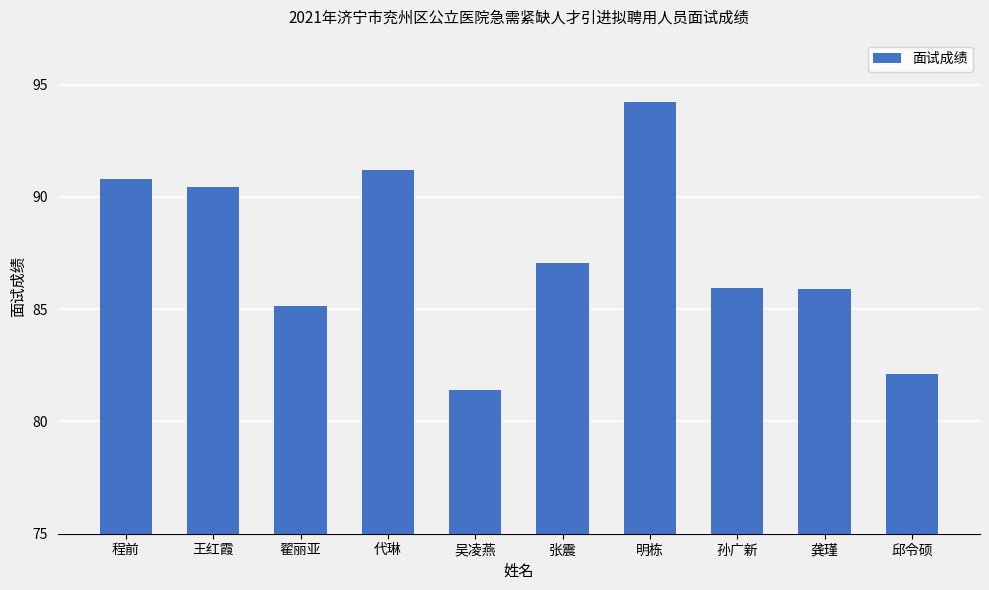

What is the difference between the second highest and second lowest values?

9.1